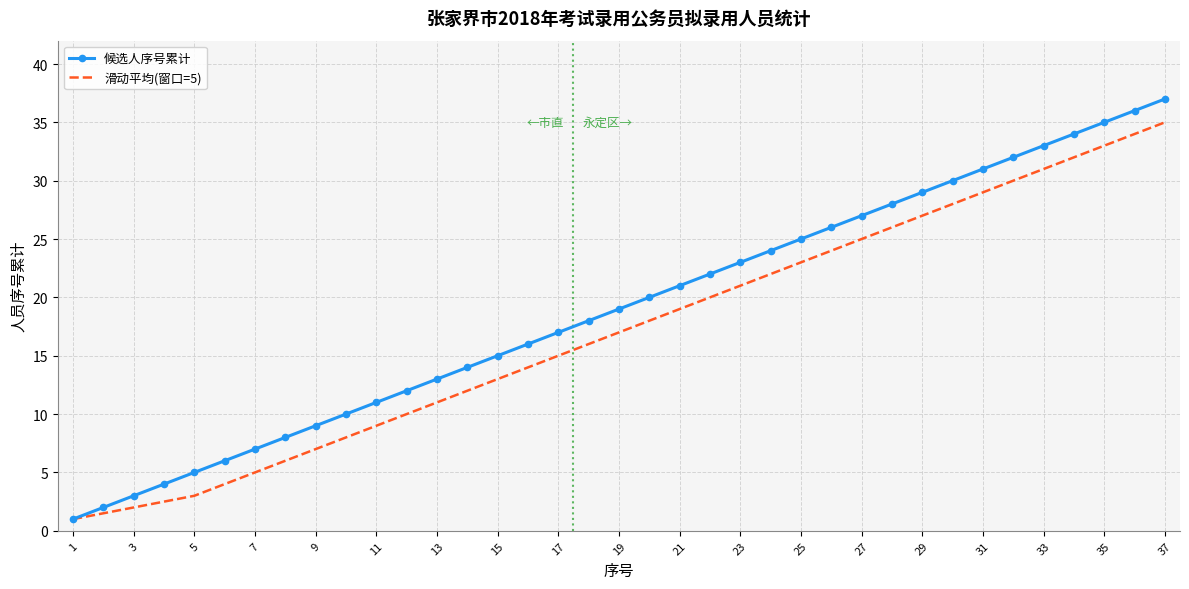

Which series has the widest spread of values?

候选人序号累计